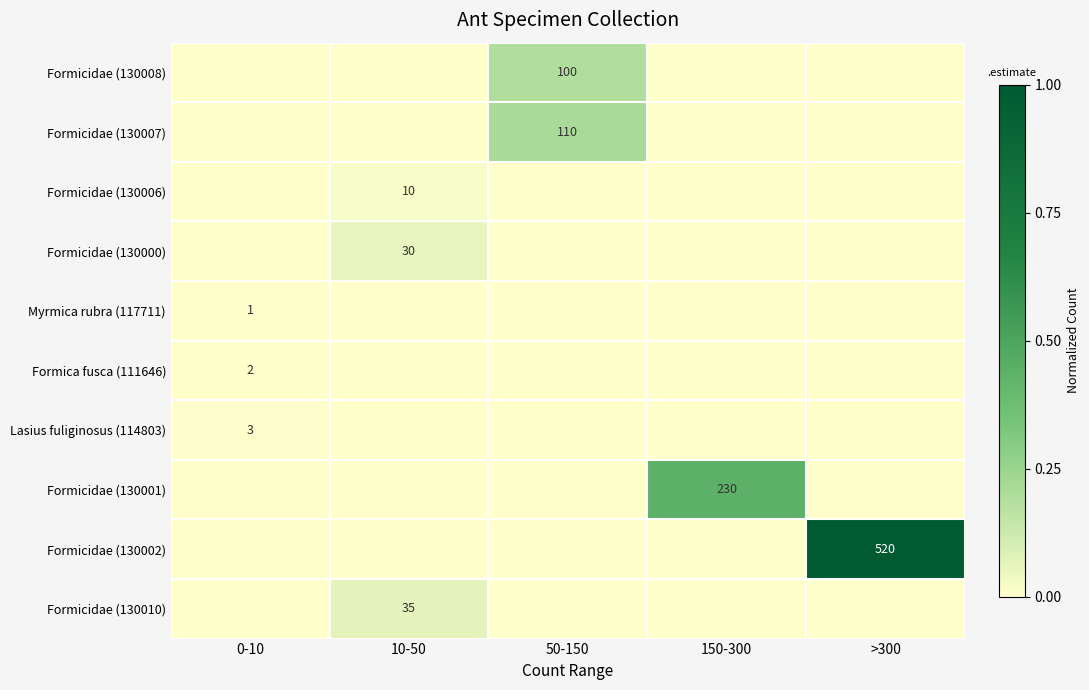

At how many categories does at least one series exceed 0?

5